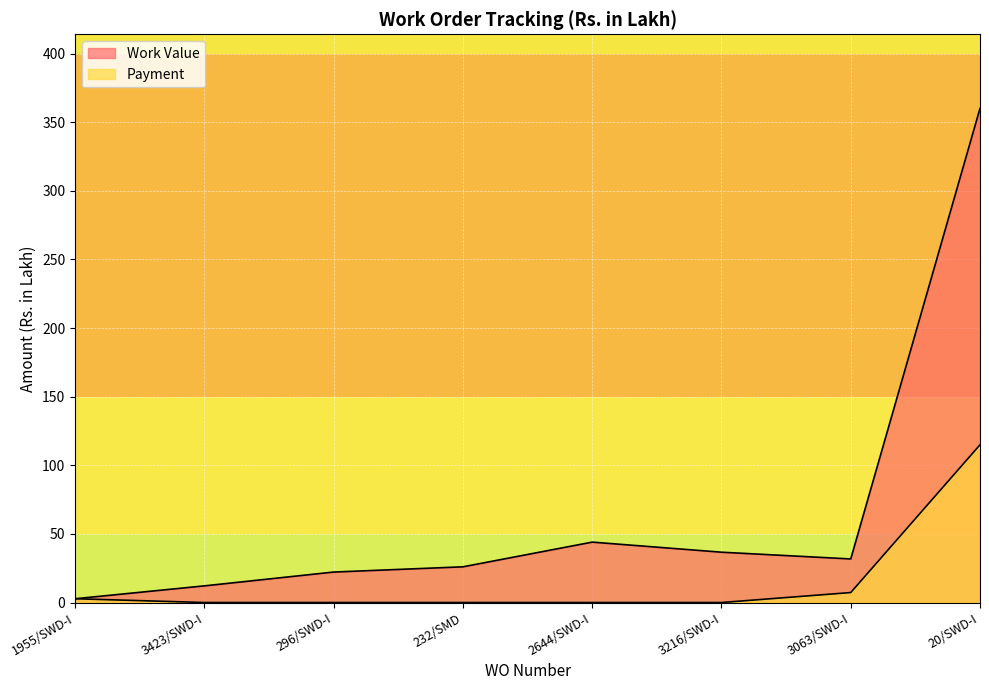

How many series are shown in this chart?

2